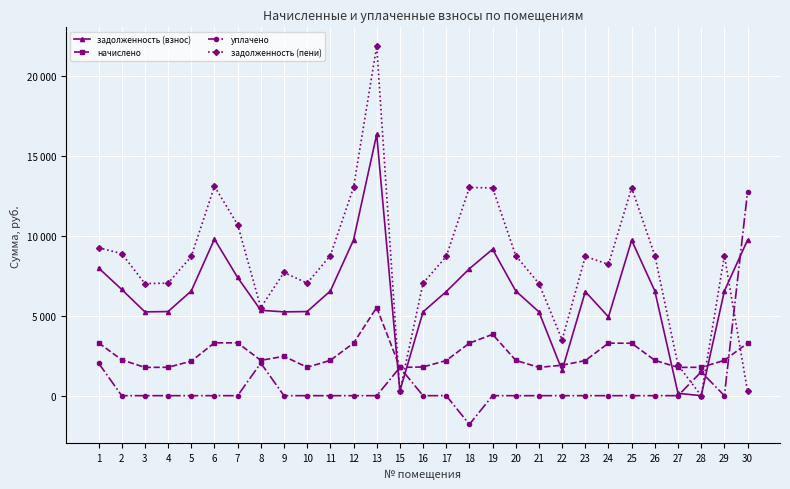

What are all the series names shown in the legend?

задолженность (взнос), начислено, уплачено, задолженность (пени)